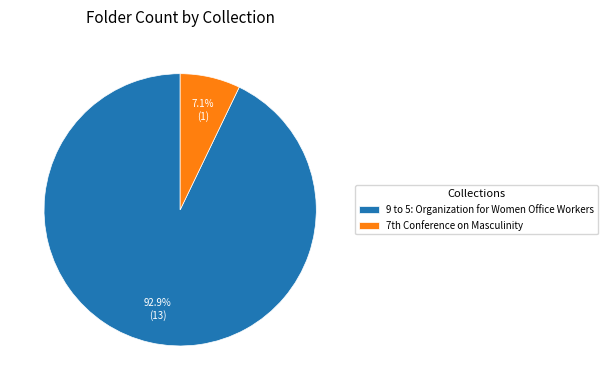

To the nearest percent, what portion does 9 to 5: Organization for Women Office Workers represent?

93%